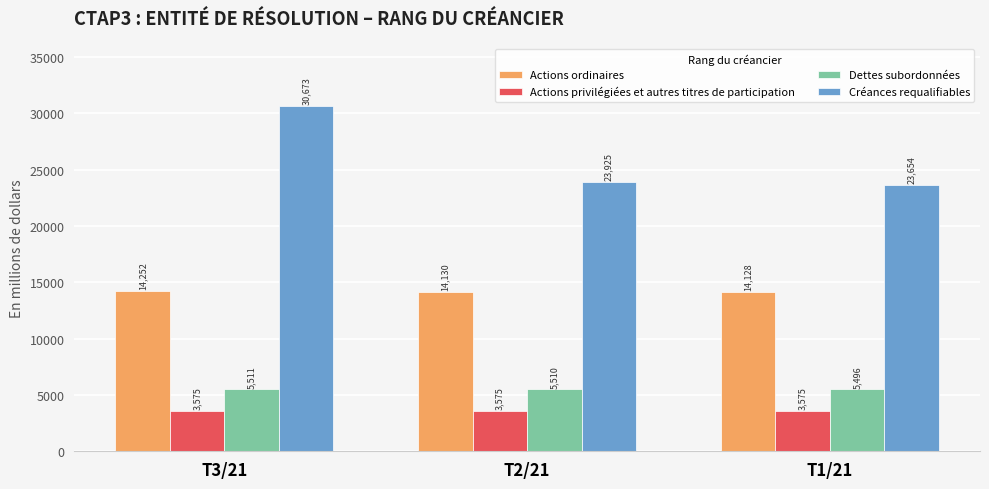

What is the value of the Actions ordinaires bar at the 1st from the left?

14252